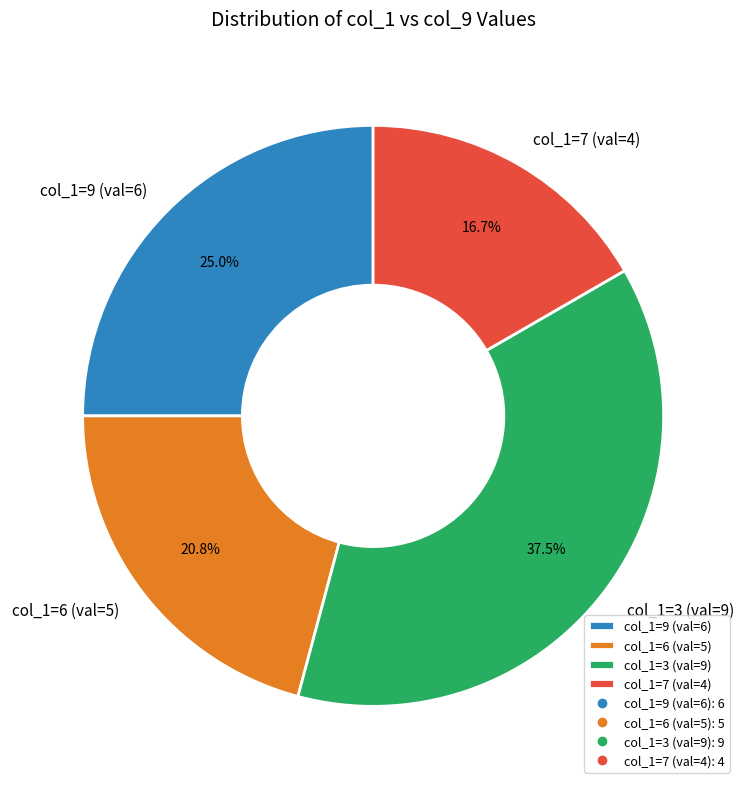

Between col_1=3 (val=9) and col_1=9 (val=6), which is larger?

col_1=3 (val=9)